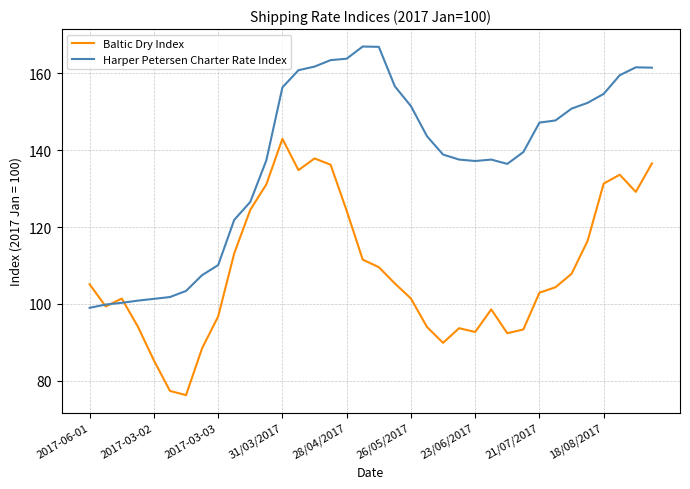

Which series has the largest total across all categories?

Harper Petersen Charter Rate Index